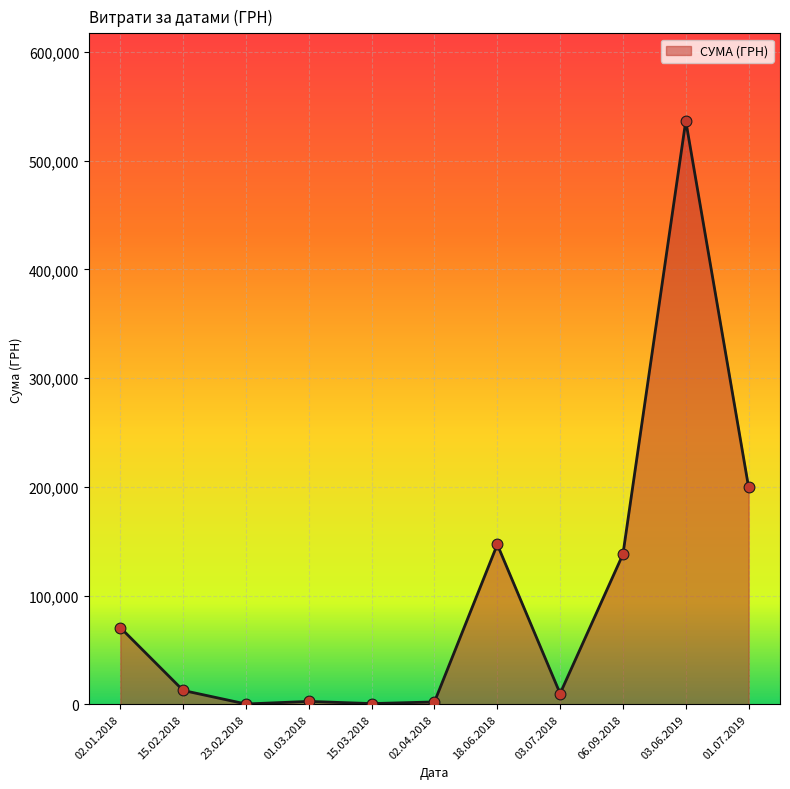

Which has a higher value, 15.02.2018 or 01.07.2019?

01.07.2019